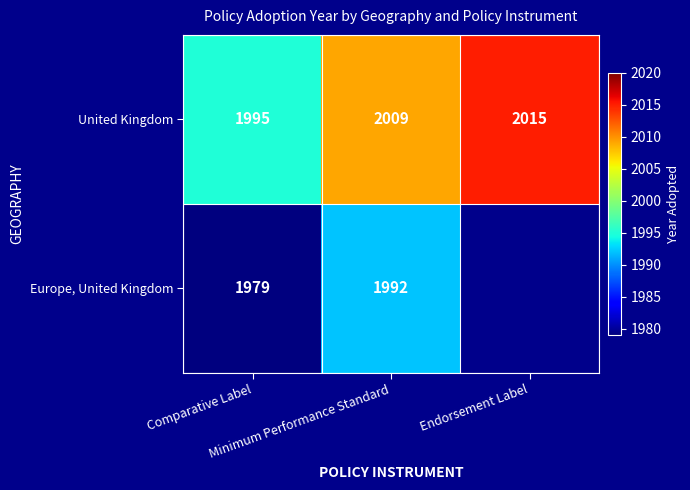

Which category has the lowest value across all series?

Endorsement Label